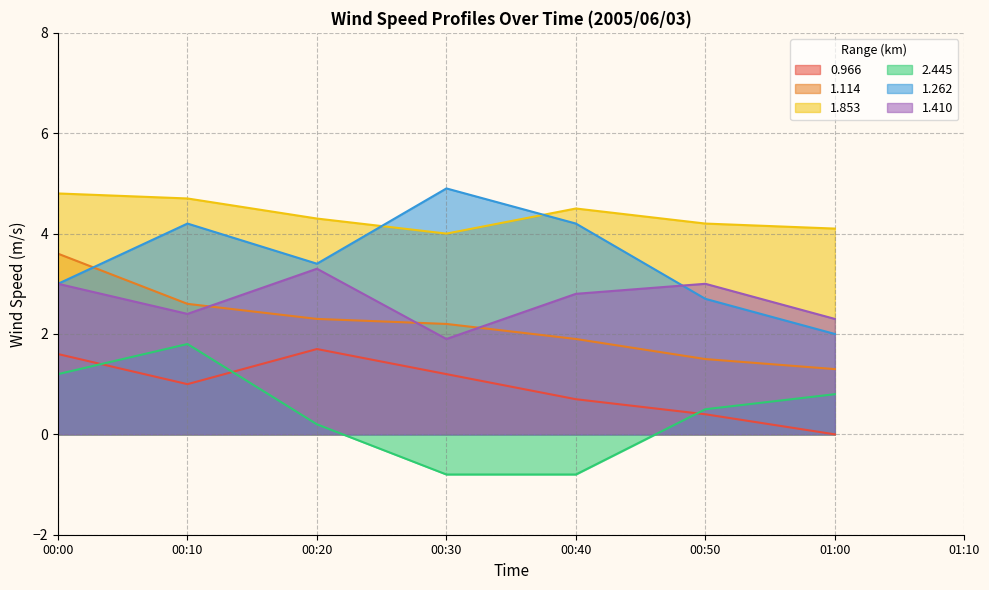

What is the sum of the 1.114 values at 00:30 and 00:10?

4.8